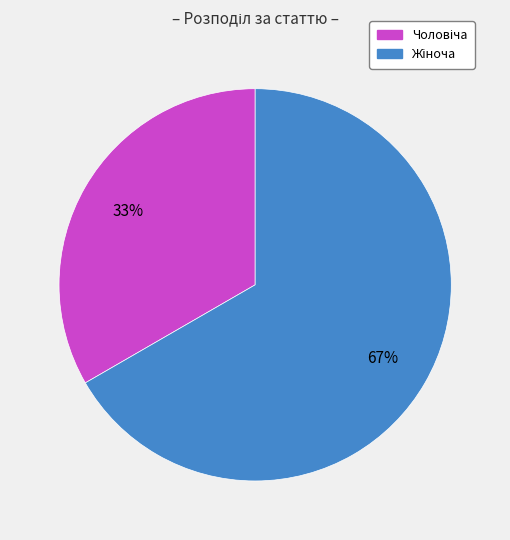

To the nearest percent, what is the average slice percentage?

50%